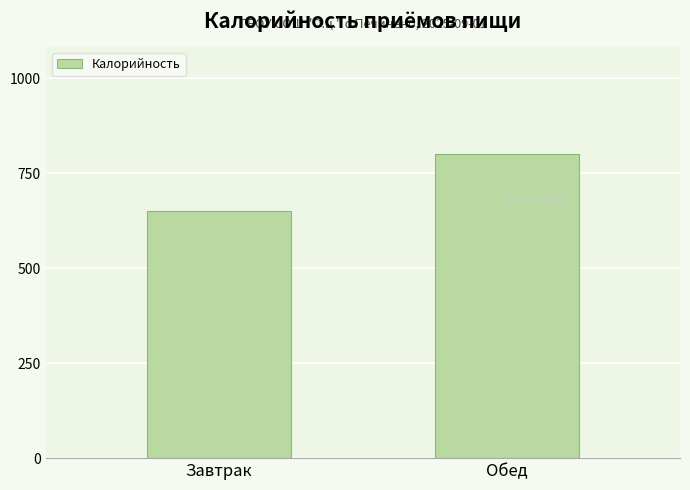

Is it true that the value at Завтрак is 652?

True